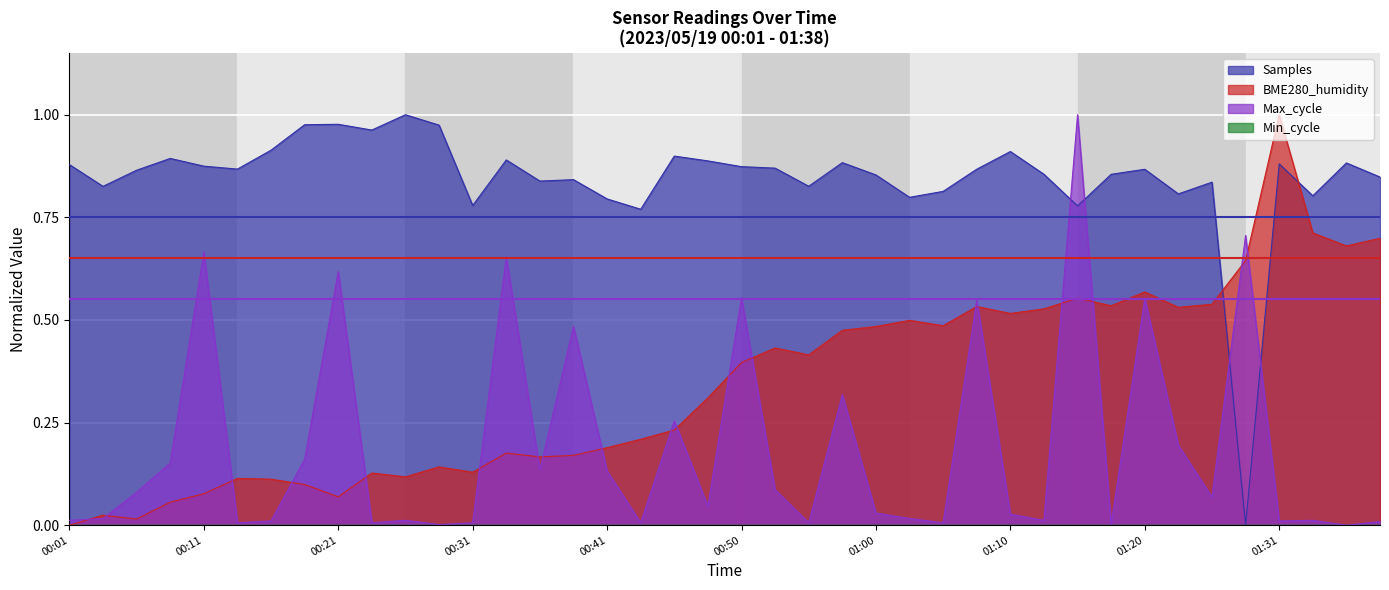

At which category is the sum across all series the highest?

01:15